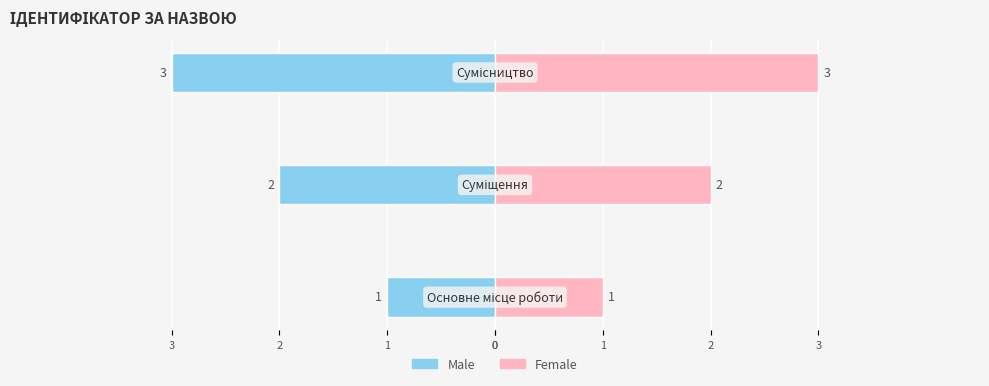

How many bars are there in each group?

2